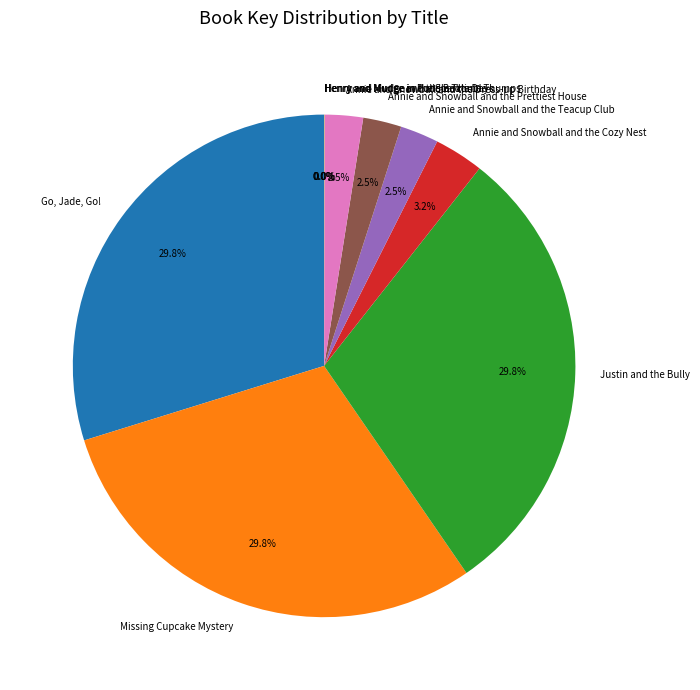

What is the ratio of the value at Justin and the Bully to the value at Missing Cupcake Mystery?

1.0